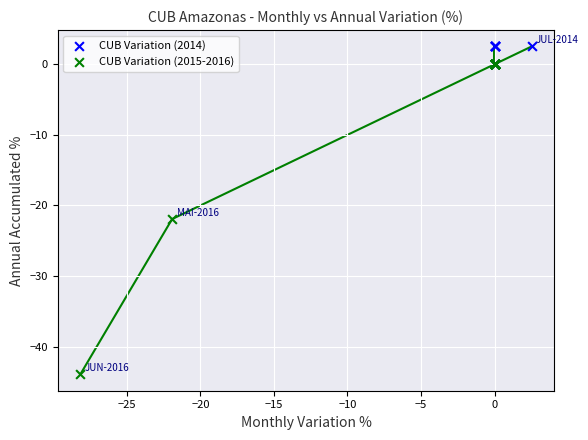

What are all the series names shown in the legend?

CUB Variation (2014), CUB Variation (2015-2016)